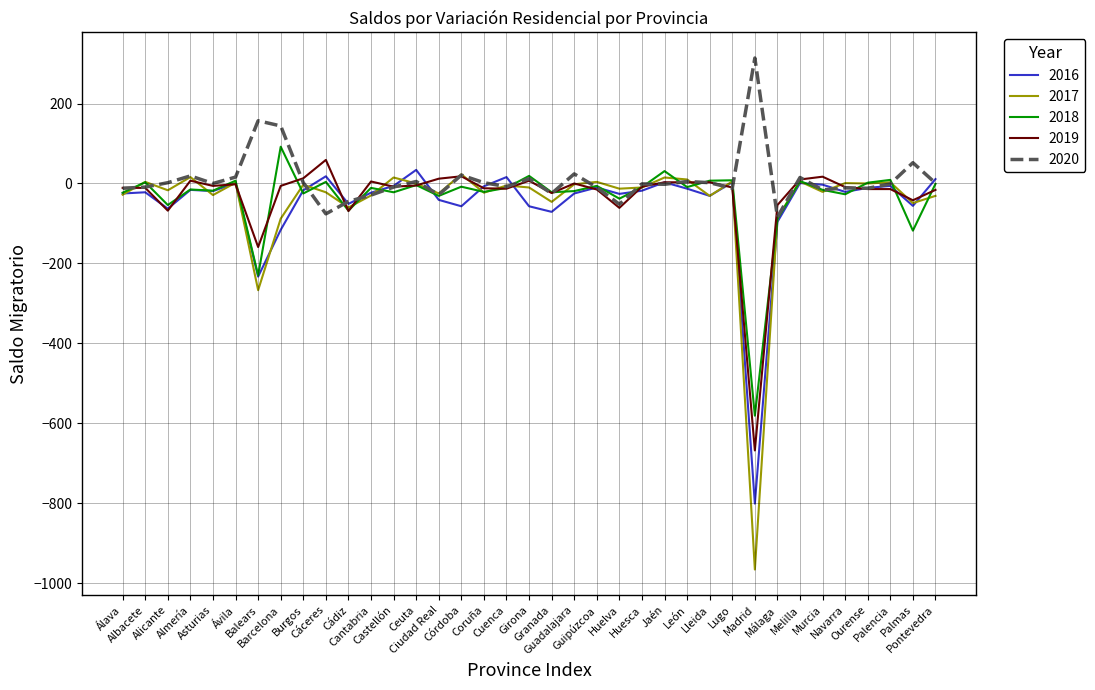

At which label does 2016 reach its peak?

Ceuta